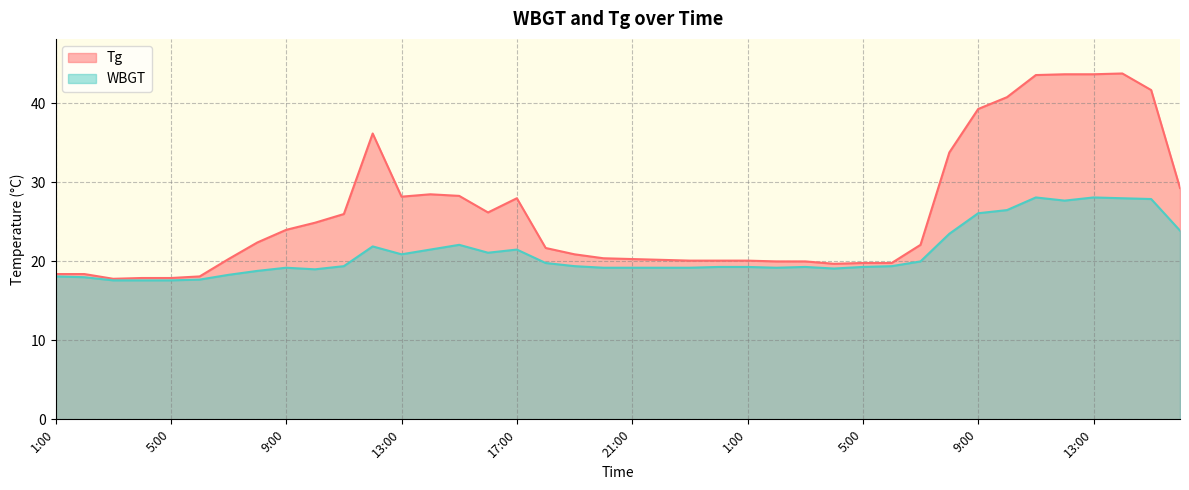

The value of Tg at 4:00 is 17.9. True or false?

True